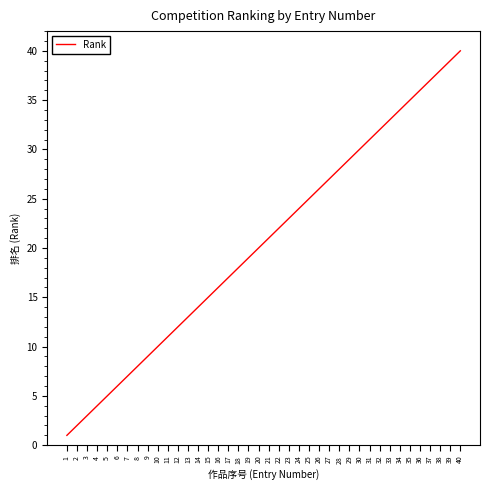

Which label corresponds to the smallest value in the chart?

1